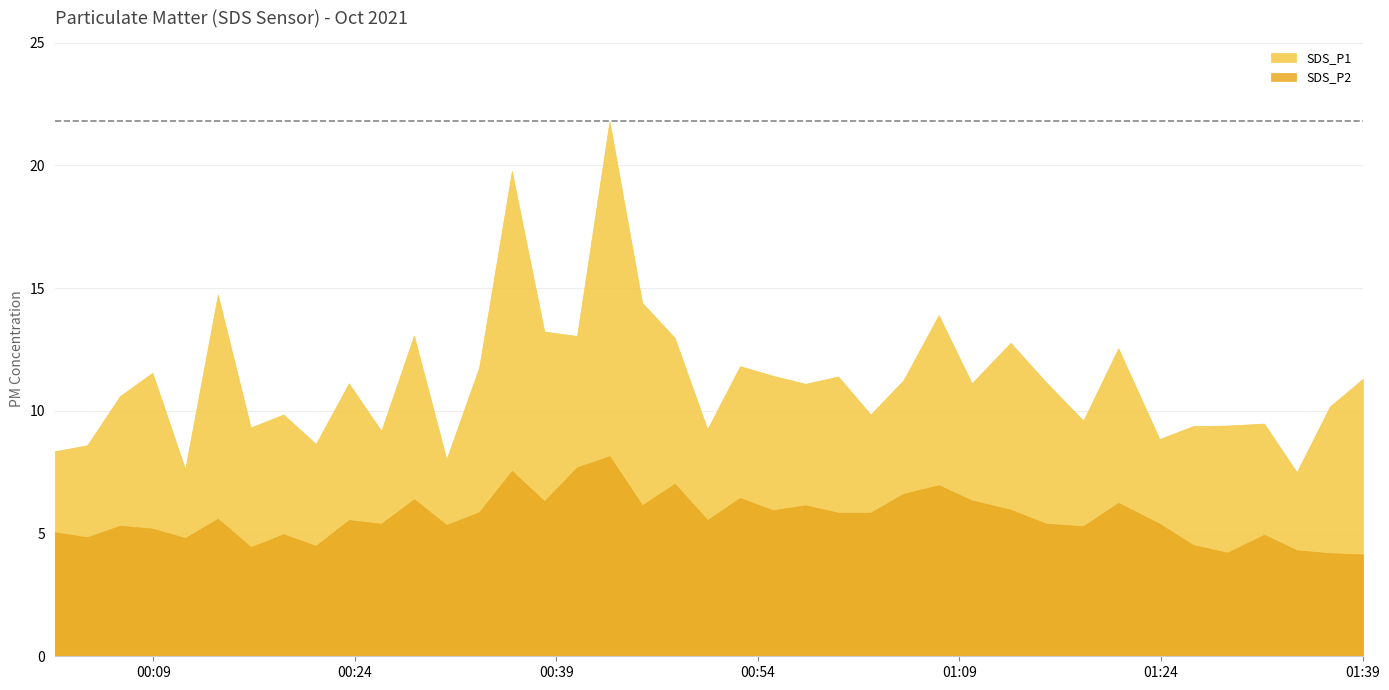

Reading right to left, extract all data points from this chart.

SDS_P1: 11.3	10.2	7.5	9.5	9.4	9.4	8.8	12.6	9.6	11.2	12.8	11.1	13.9	11.2	9.8	11.4	11.1	11.4	11.8	9.2	13.0	14.4	21.8	13.1	13.2	19.8	11.8	8.0	13.1	9.2	11.1	8.7	9.8	9.3	14.7	7.6	11.6	10.6	8.6	8.3
SDS_P2: 4.2	4.2	4.3	5.0	4.2	4.5	5.4	6.2	5.3	5.4	6.0	6.3	7.0	6.6	5.8	5.8	6.2	6.0	6.5	5.5	7.0	6.2	8.2	7.7	6.3	7.5	5.9	5.3	6.4	5.4	5.5	4.5	5.0	4.5	5.6	4.8	5.2	5.3	4.8	5.0